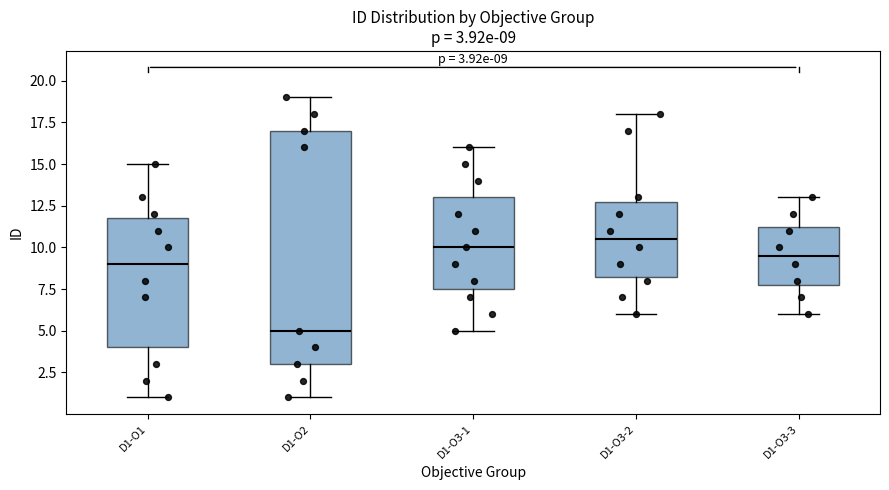

Which box is the tallest, from its lower edge to its upper edge?

D1-O2